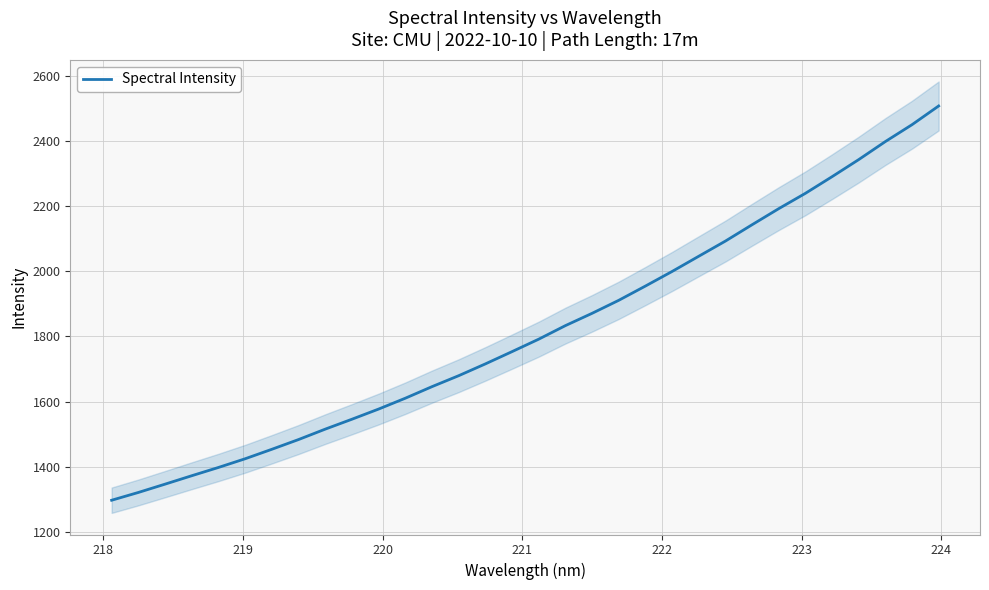

What is the lowest value of the Spectral Intensity series?

1297.6